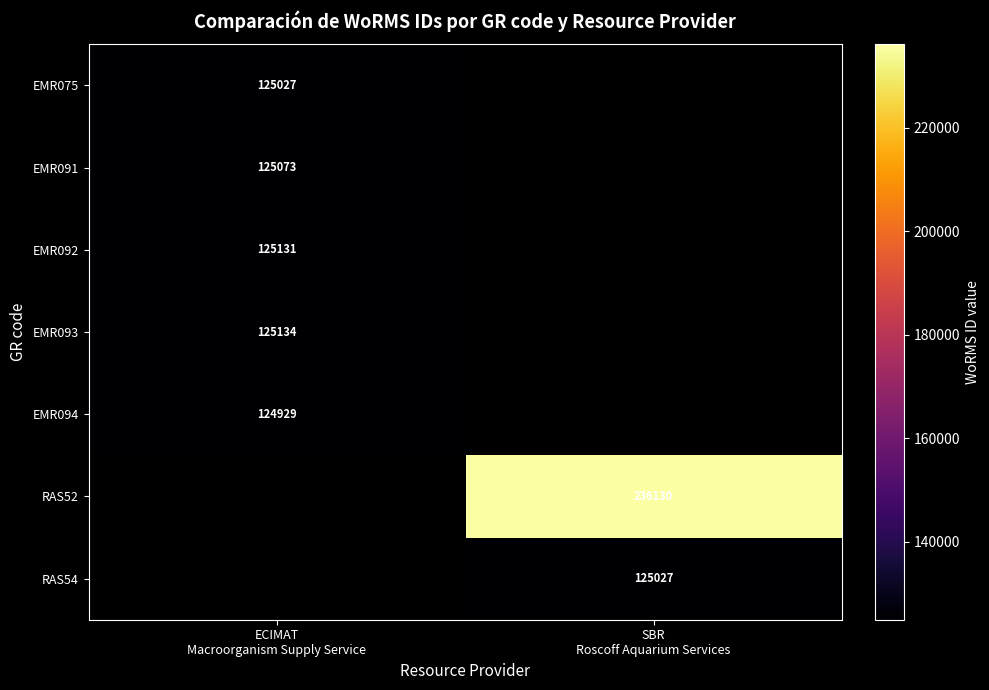

What is the greatest value displayed?

236130